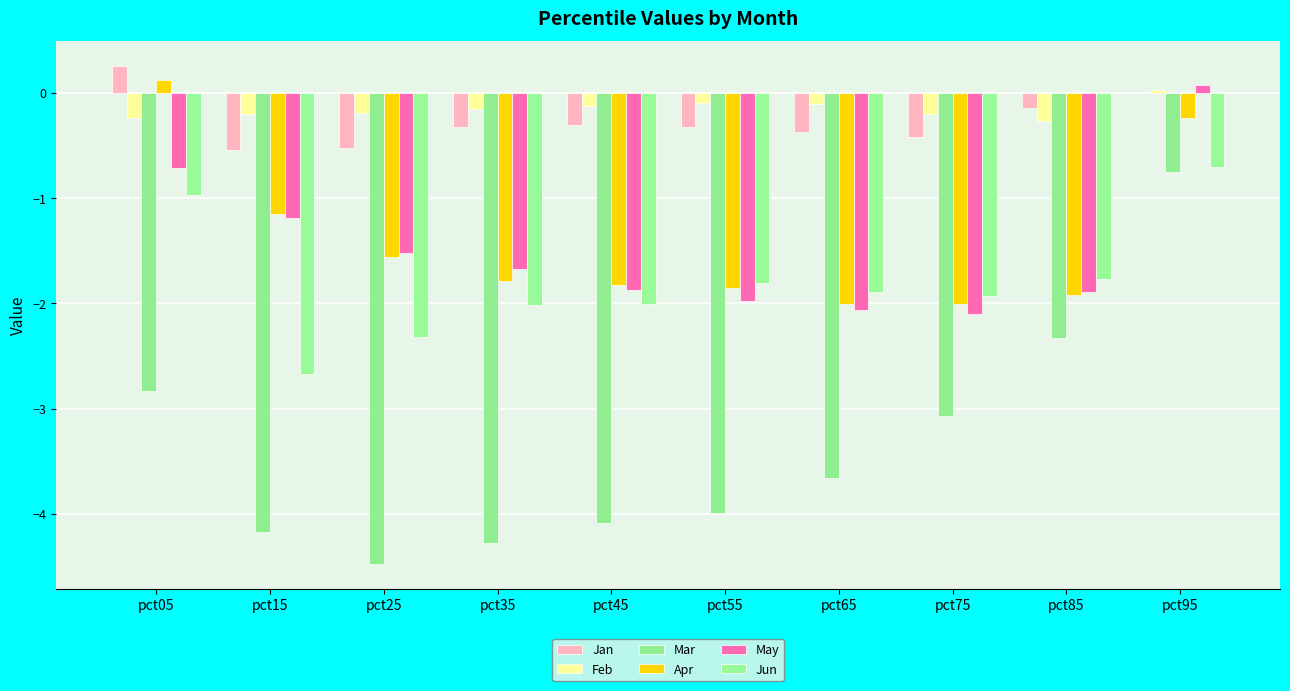

Does the chart contain stacked bars?

No